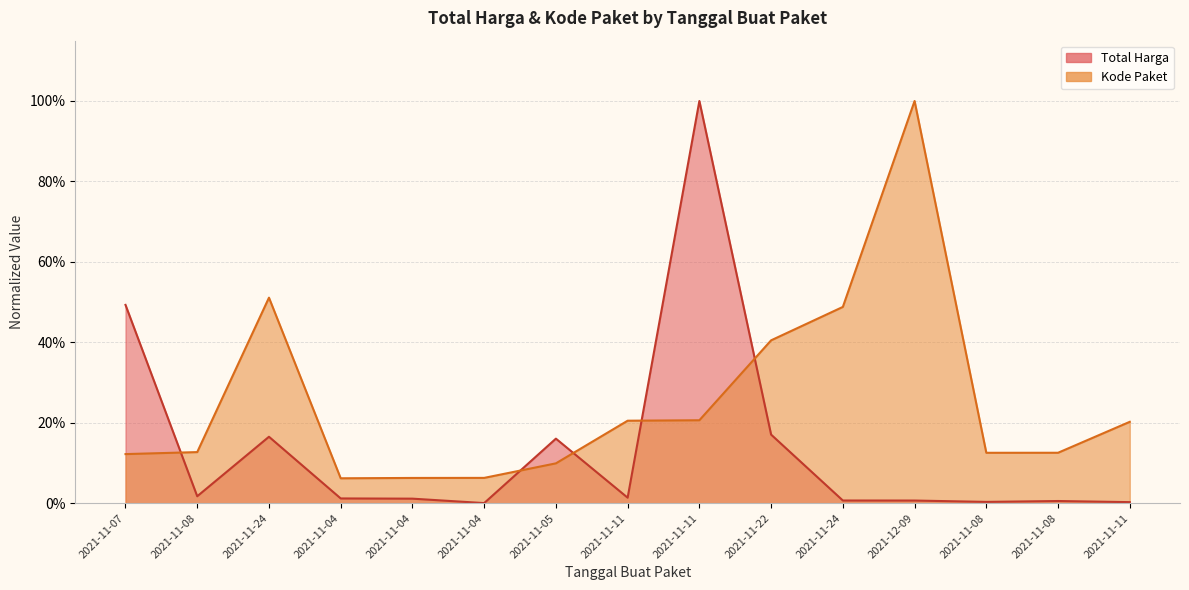

What is the difference between the second highest and second lowest values in the Total Harga series?

0.5